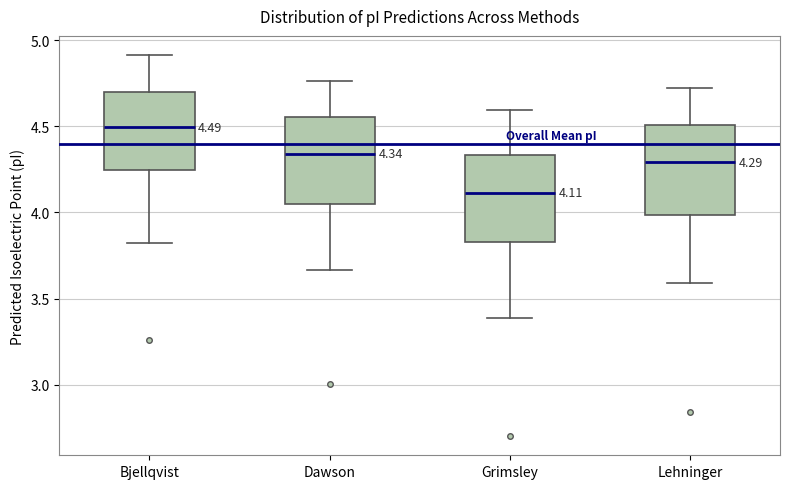

Which box's median line is the lowest?

Grimsley